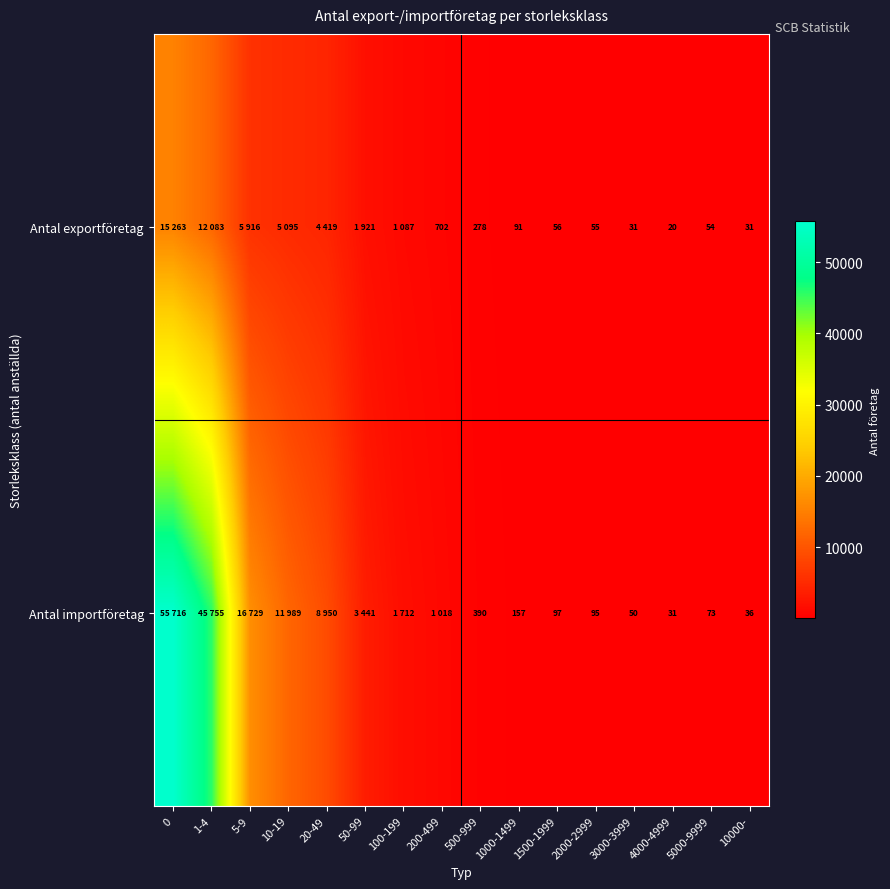

What is the difference between the Antal importföretag values at 1000-1499 and 10000-?

121